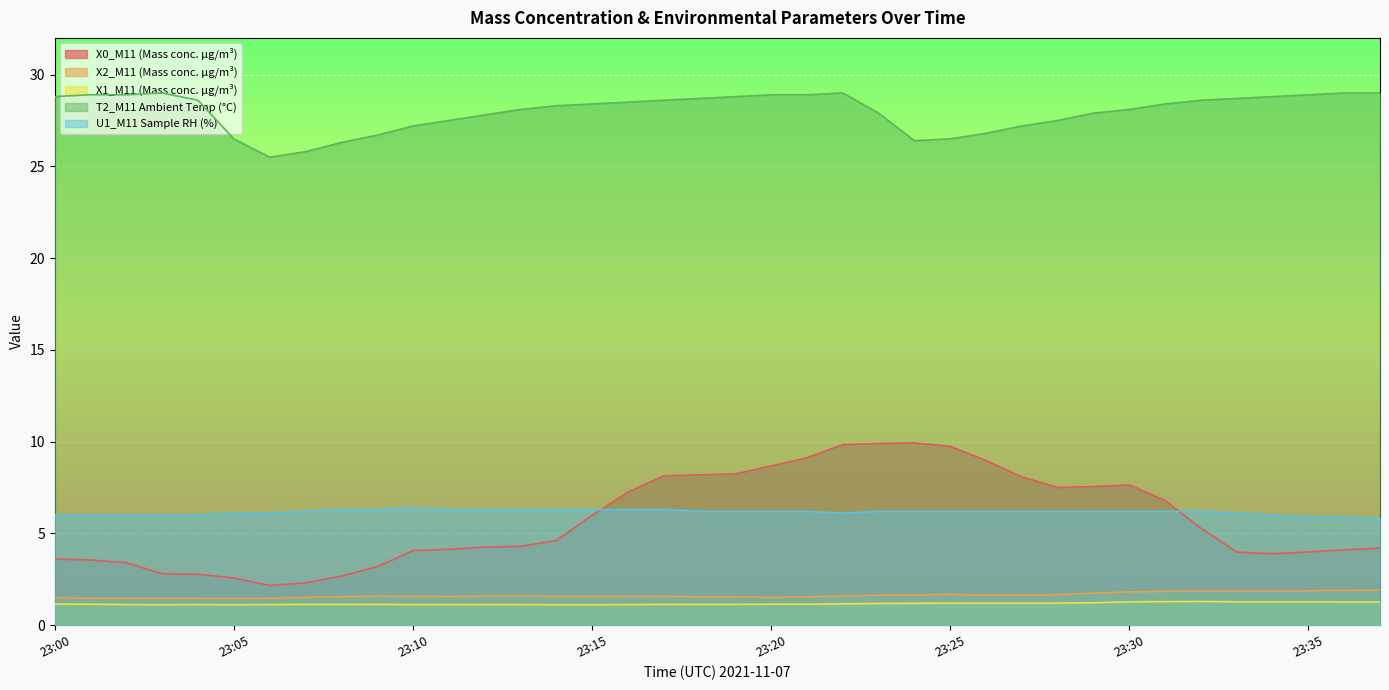

True or false: U1_M11 Sample RH (%) has a value of 1.9 at 23:17.

False